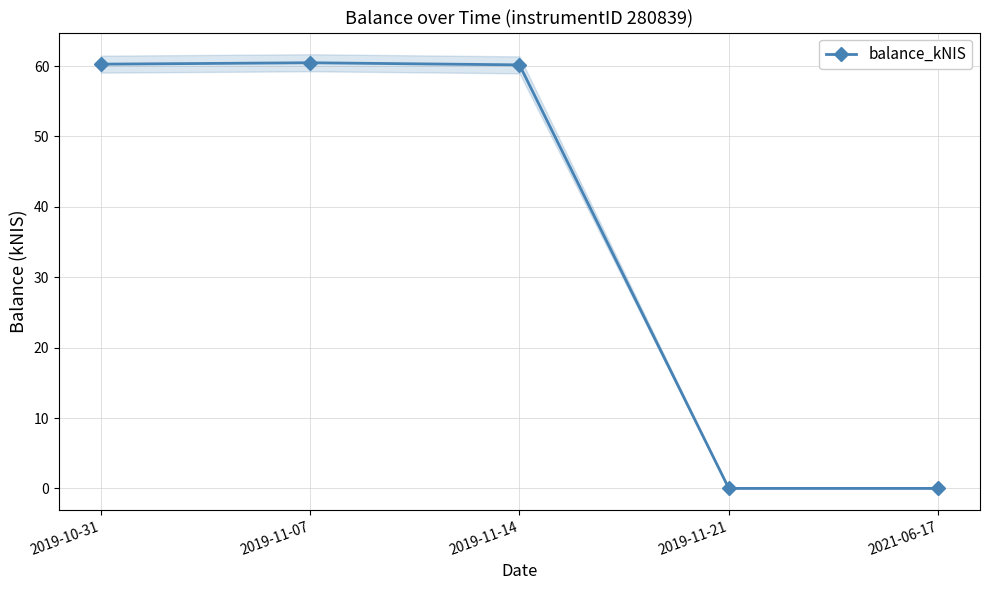

How many points are higher than both their immediate neighbors (excluding endpoints)?

1